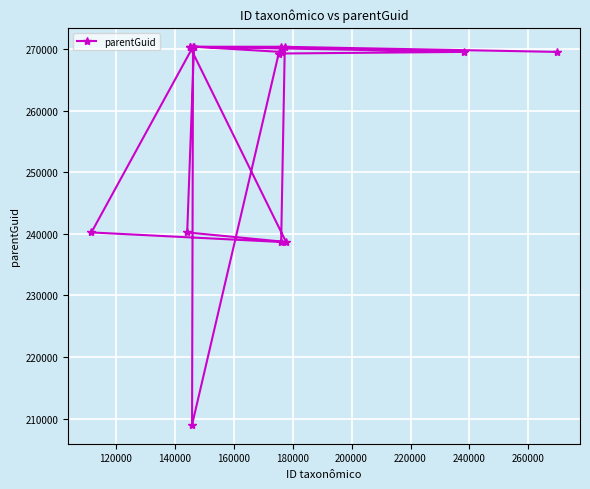

What is the difference between the maximum and second lowest values?

31698